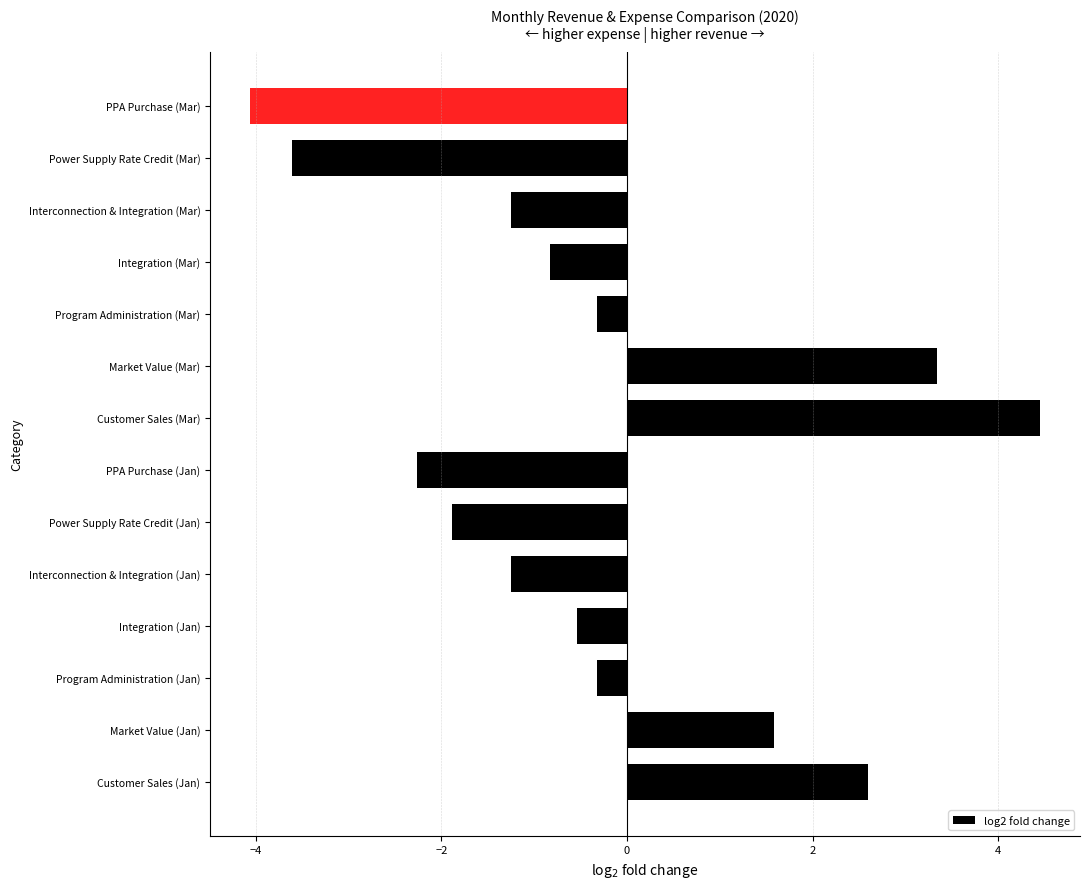

Does the chart contain stacked bars?

No